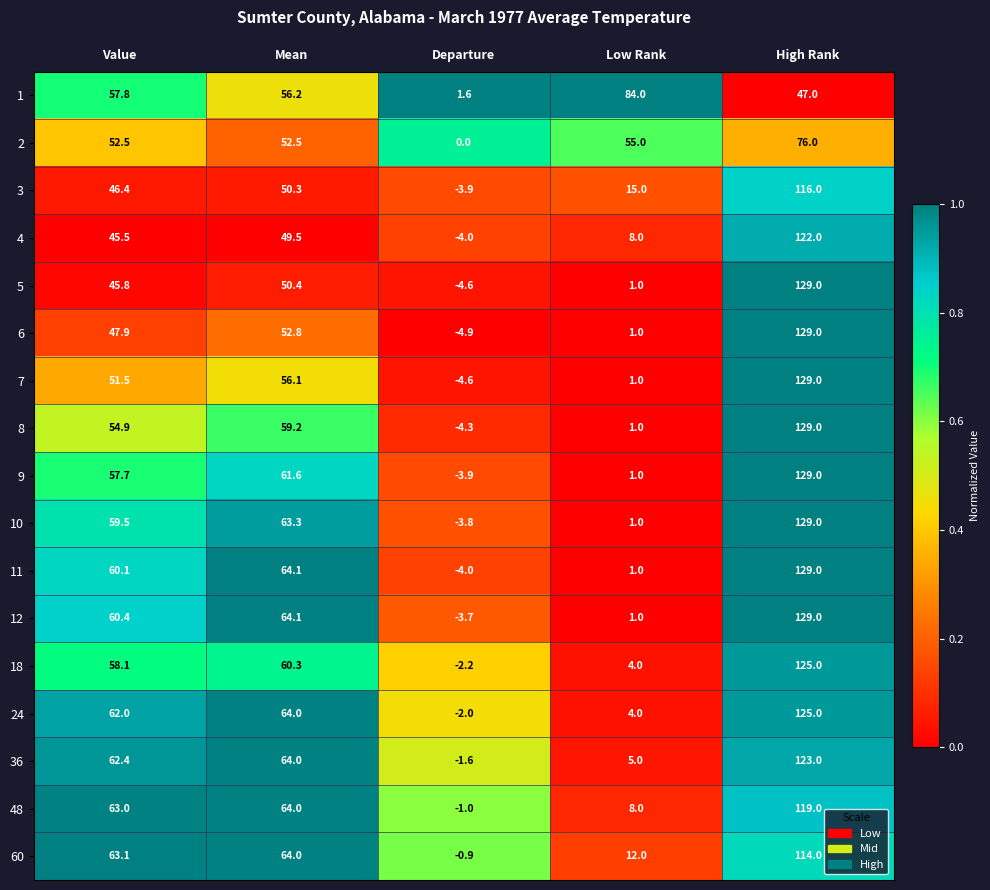

At which category does the chart reach its peak across all series?

High Rank